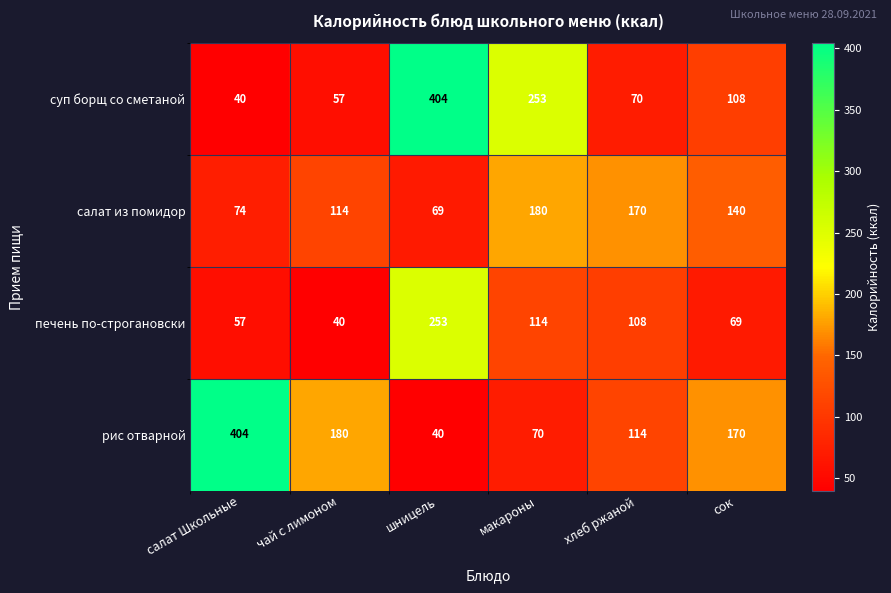

Rank the series at чай с лимоном from highest to lowest value.

рис отварной, салат из помидор, суп борщ со сметаной, печень по-строгановски